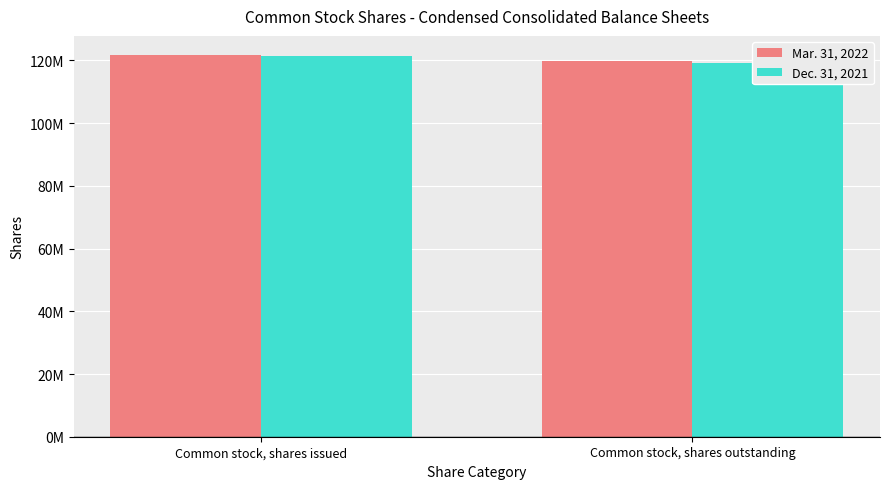

What is the sum of the Dec. 31, 2021 values at Common stock, shares outstanding and Common stock, shares issued?

240485052